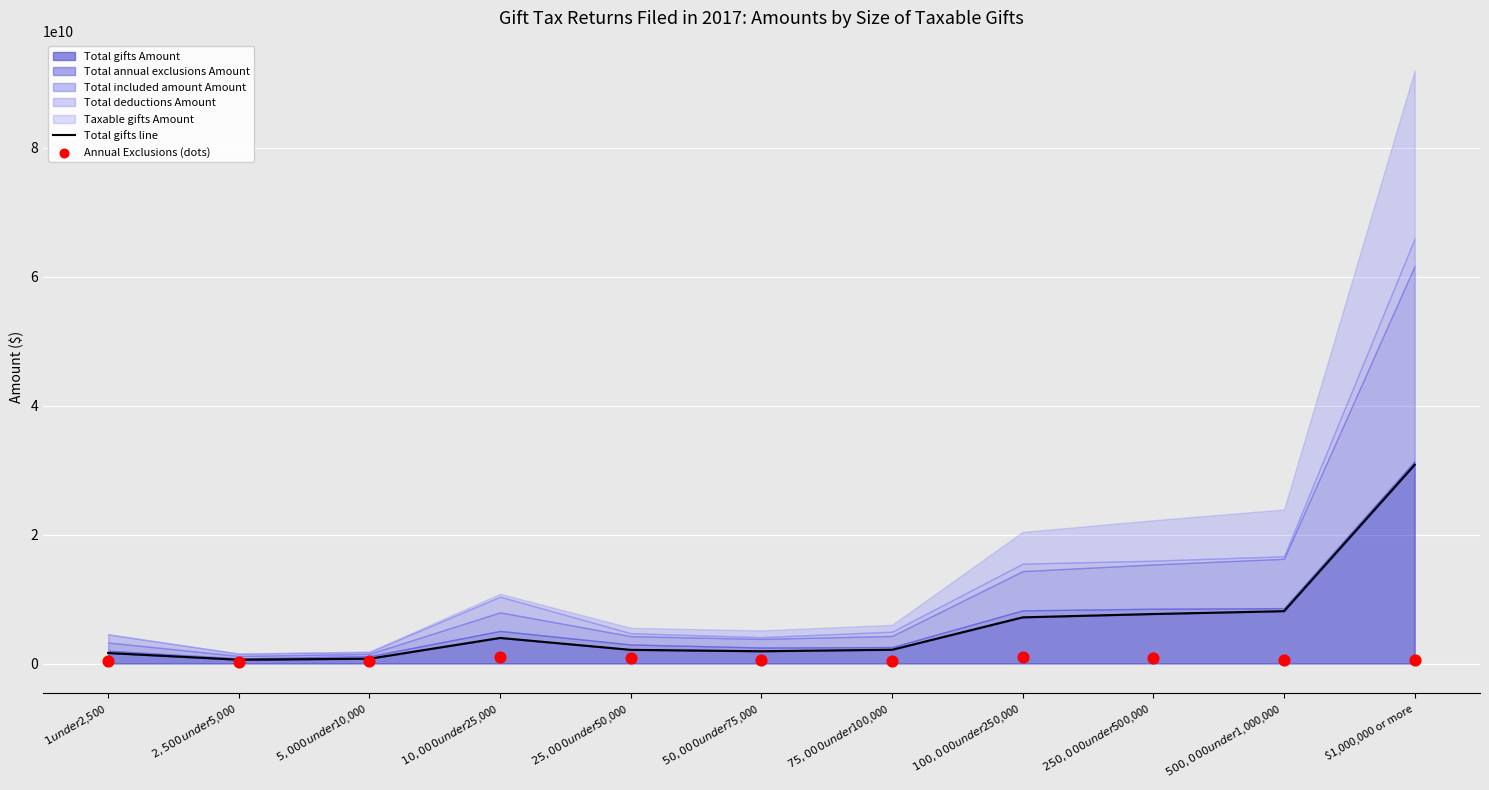

What is the highest value of the Total gifts Amount series?

30828608376